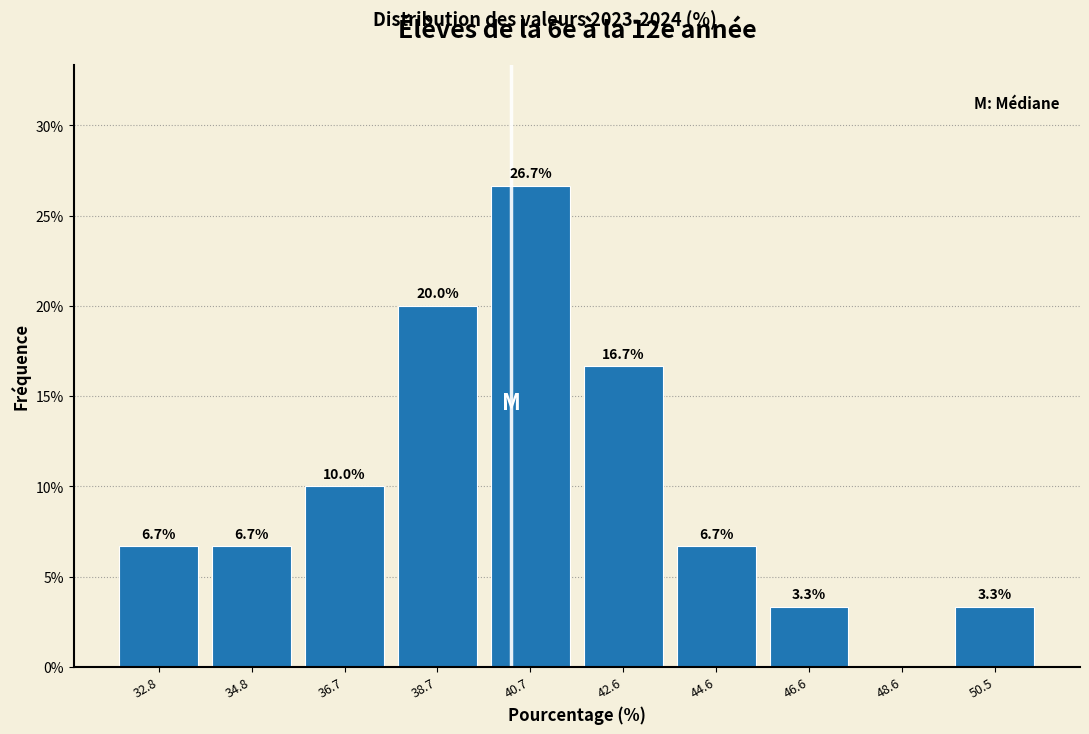

Which range on the x-axis has the tallest bar?

39.6 to 41.6